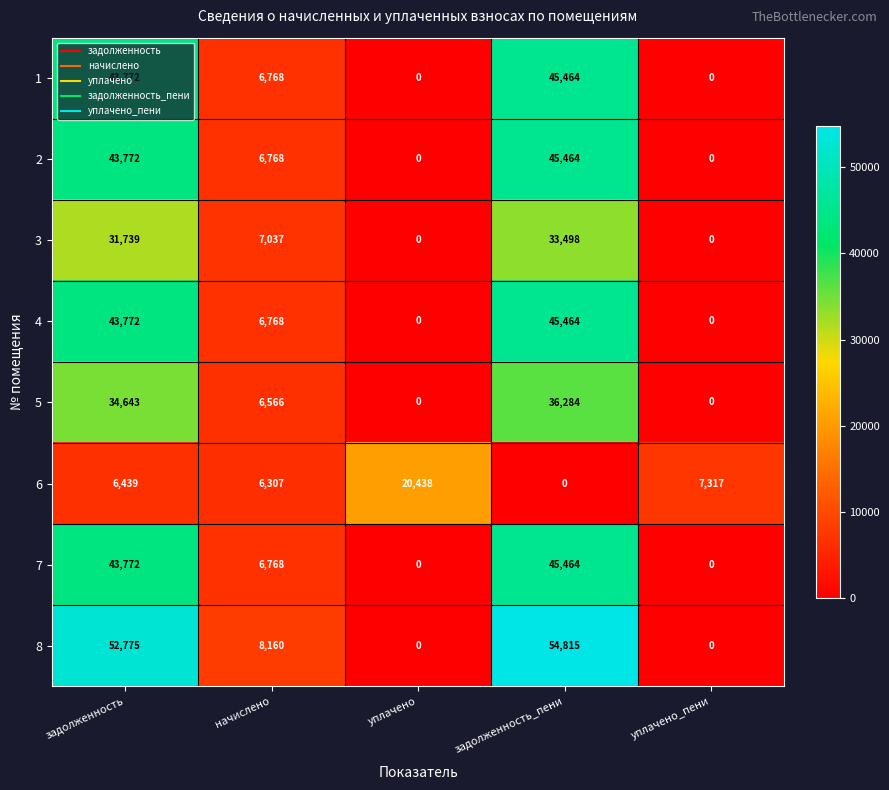

What is the total value across all series at начислено?

55142